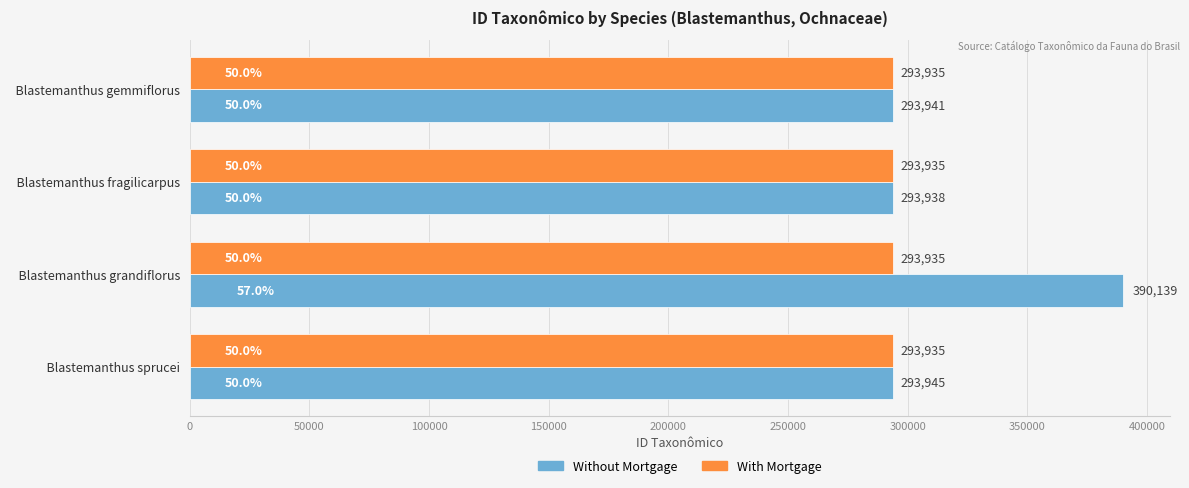

At which label does Without Mortgage reach its minimum?

  Blastemanthus fragilicarpus